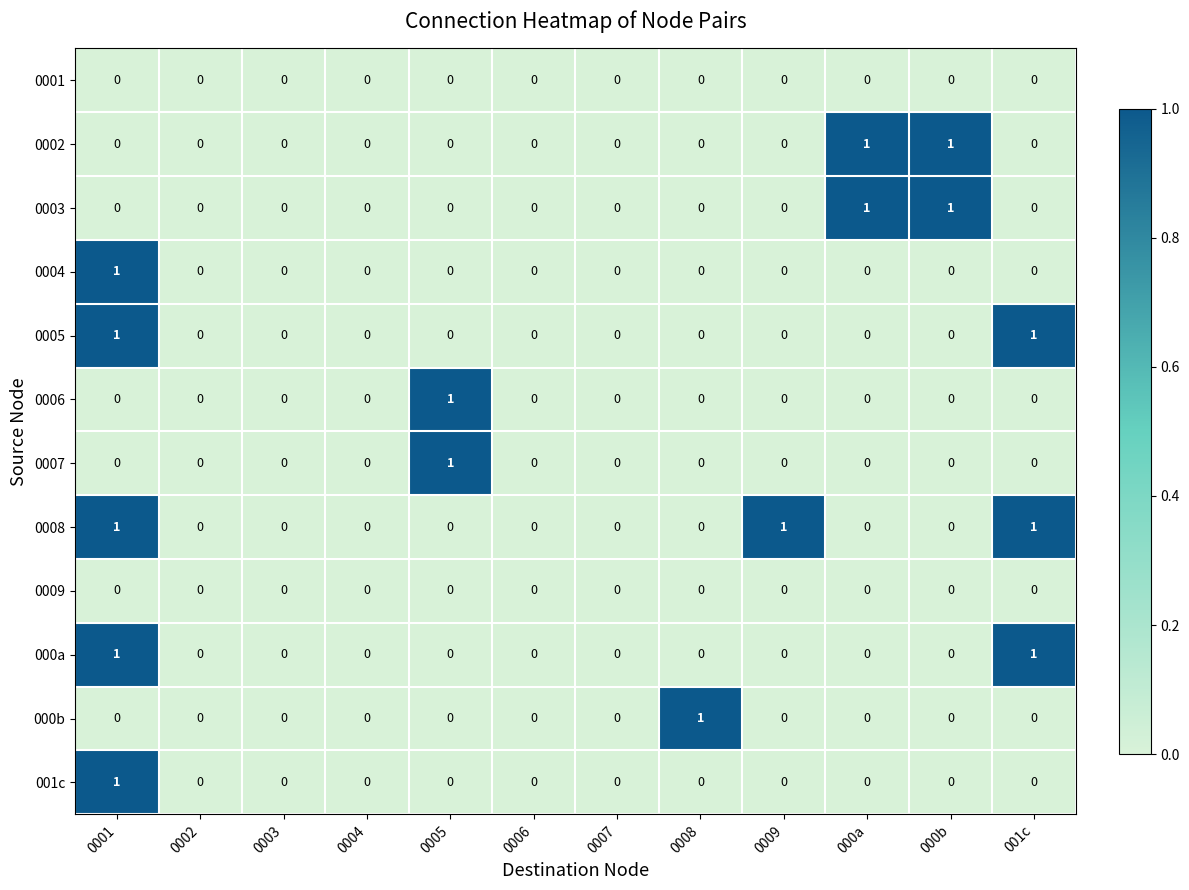

How many 0006 values are between 0 and 1?

12